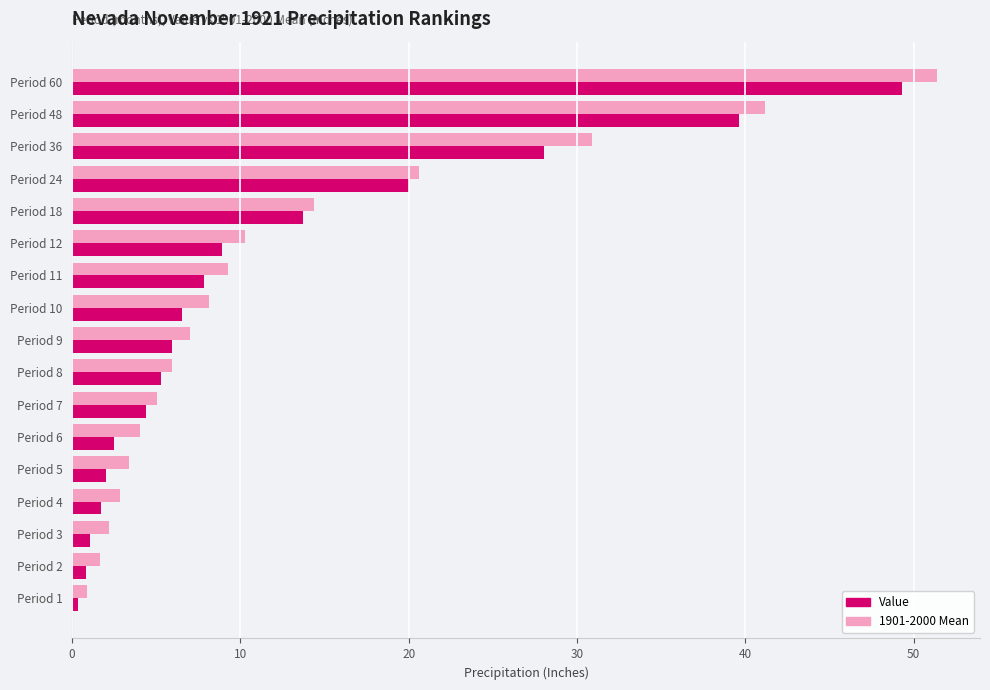

Between Period 10 and Period 12, which series saw the biggest shift?

Value